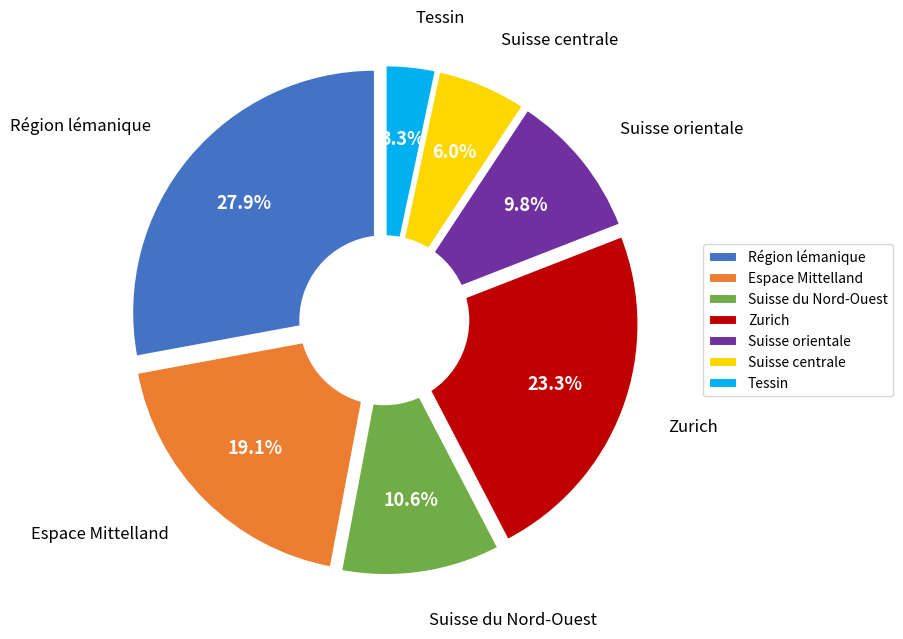

What percentage is the Suisse du Nord-Ouest slice, to the nearest percent?

11%